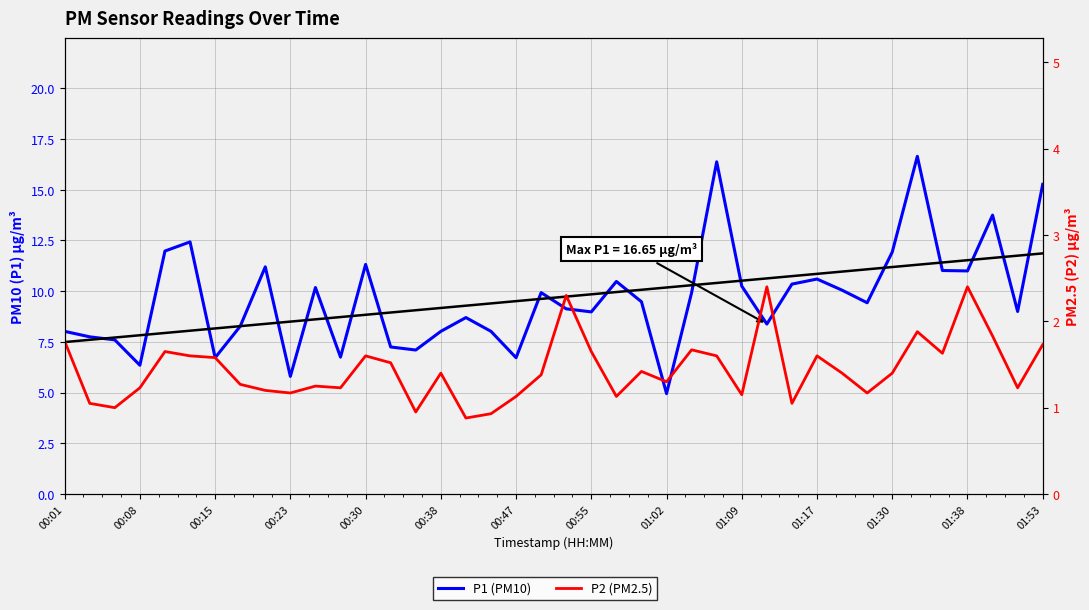

What is the label of the 17th point from the right?

23